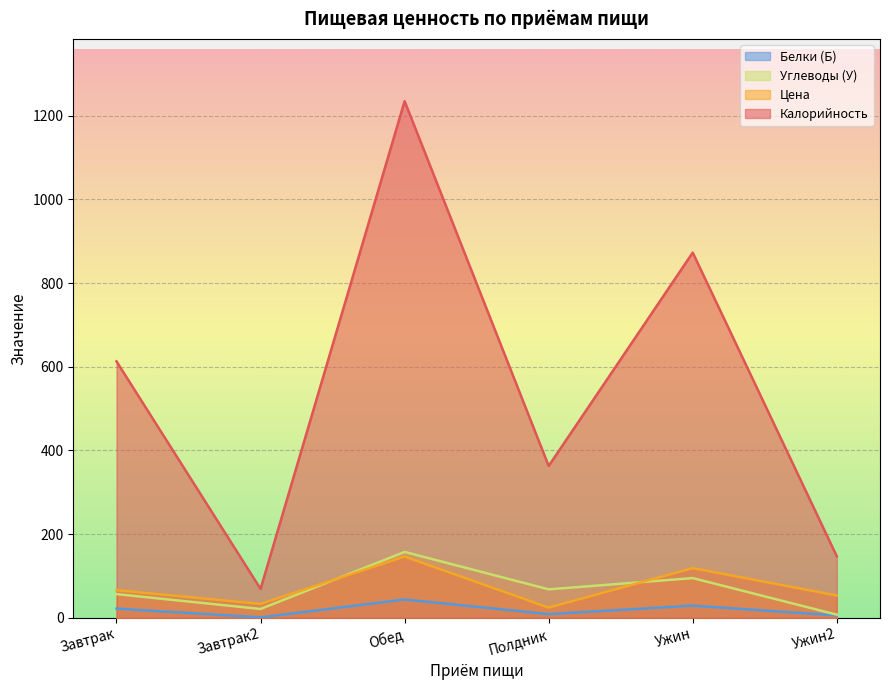

True or false: Калорийность and Цена cross at least once.

False